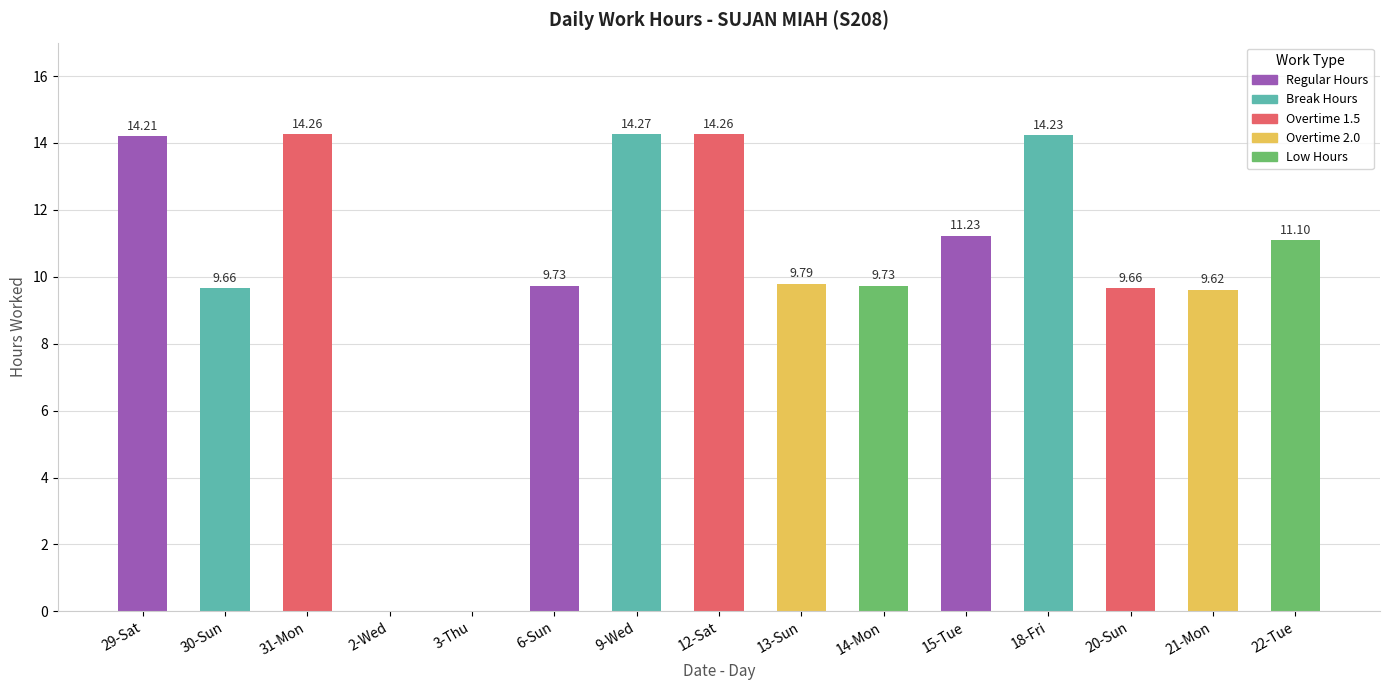

What is the maximum value shown in the chart?

14.3